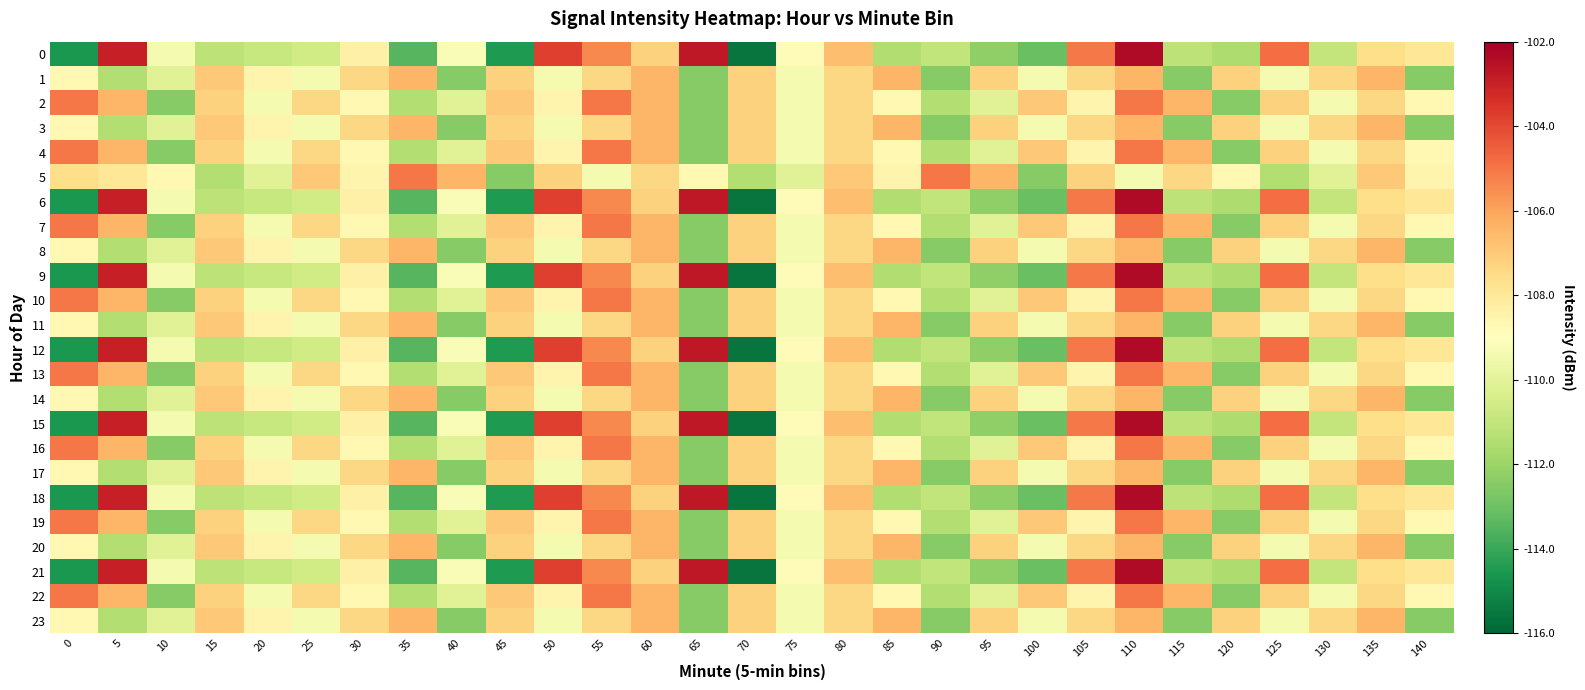

What is the smallest value displayed?

-115.6